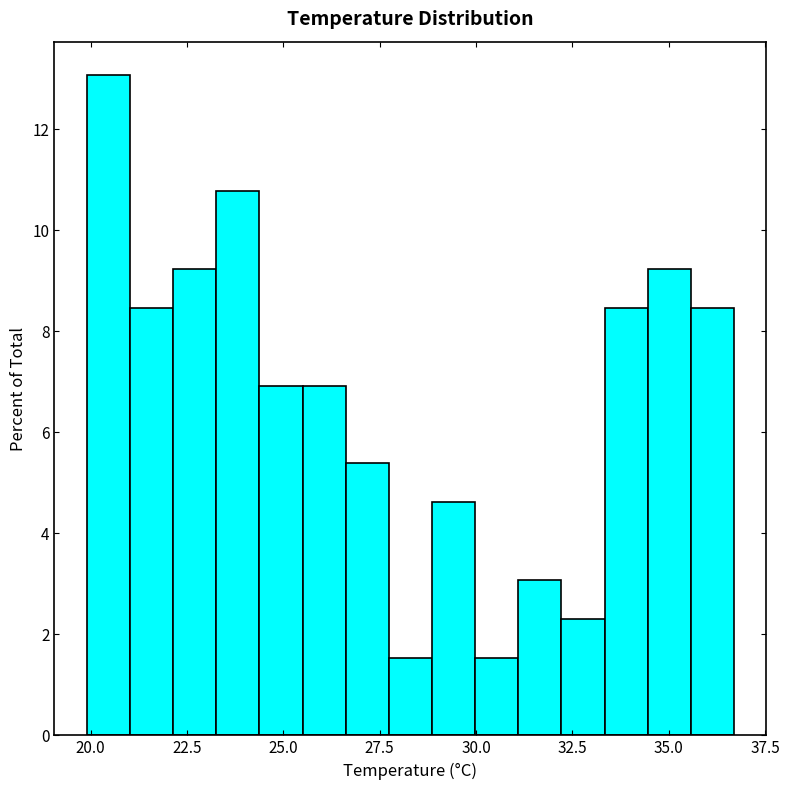

Read against the x-axis, roughly where is the centre of the tallest bar?

20.5